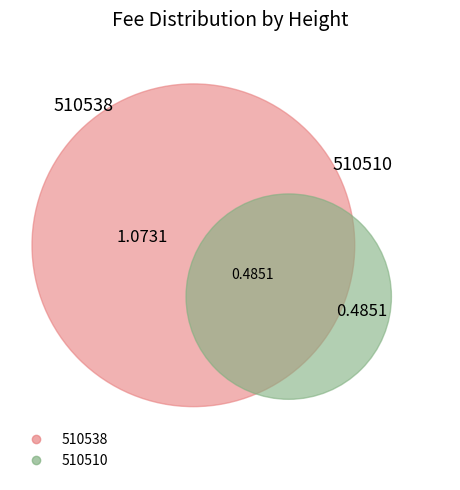

How many segments does this pie chart have?

2